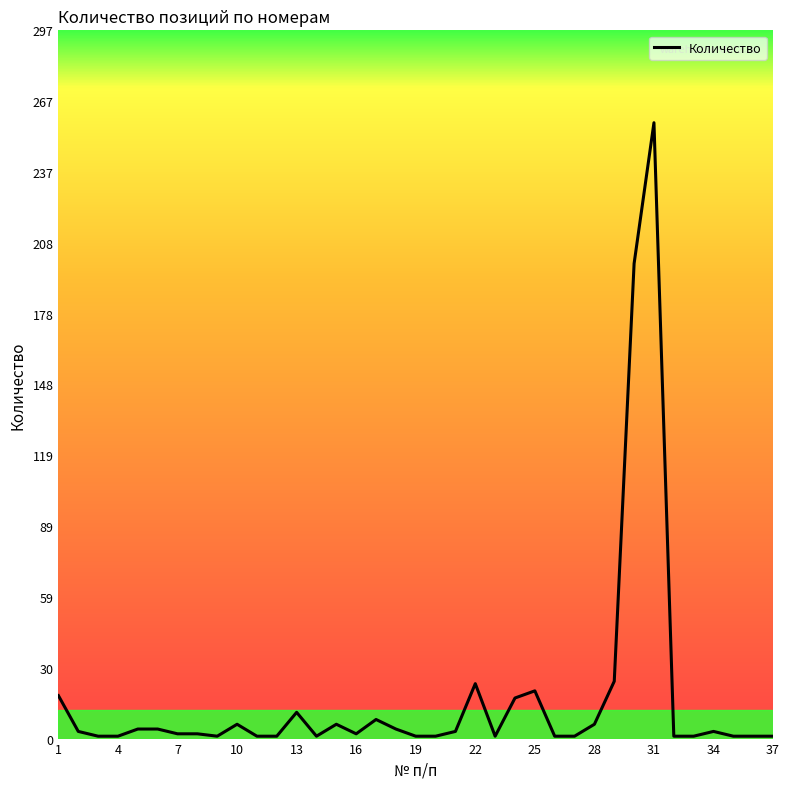

What is the maximum value shown in the chart?

258